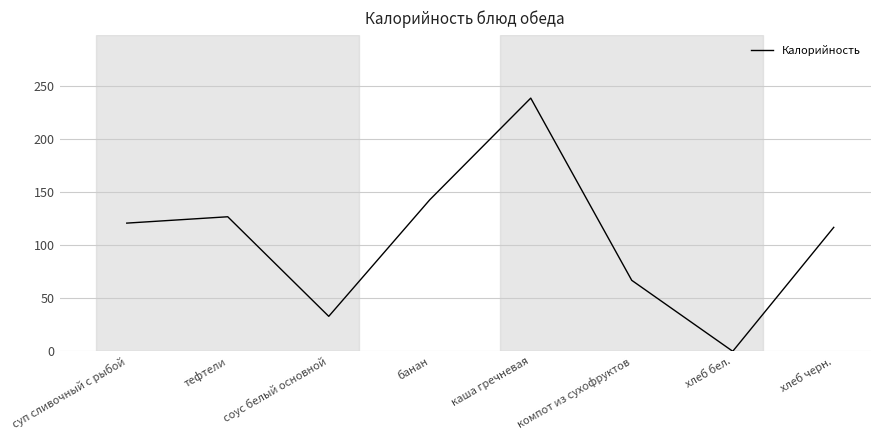

What is the difference between the second highest and minimum values?

143